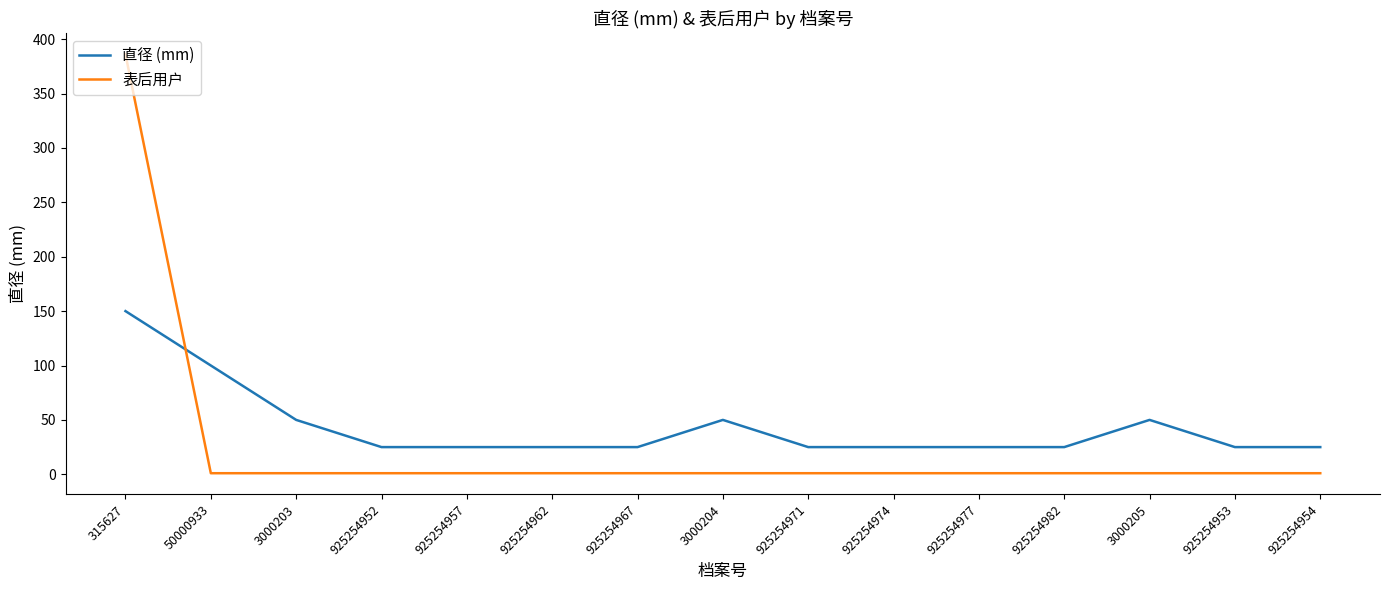

Rank the series by their maximum value, from lowest to highest.

直径 (mm), 表后用户